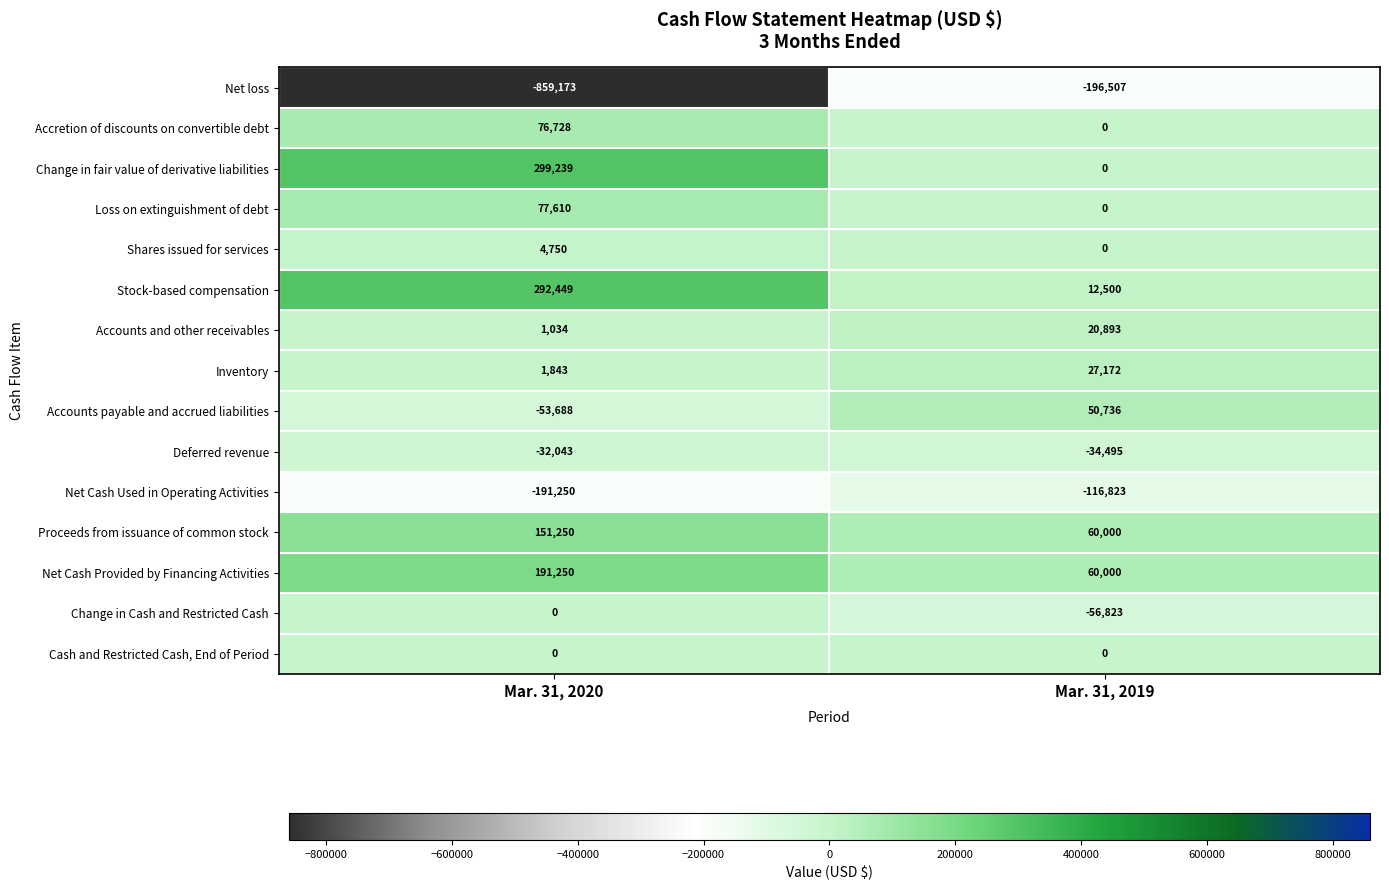

At which label does Accretion of discounts on convertible debt reach its minimum?

Mar. 31, 2019